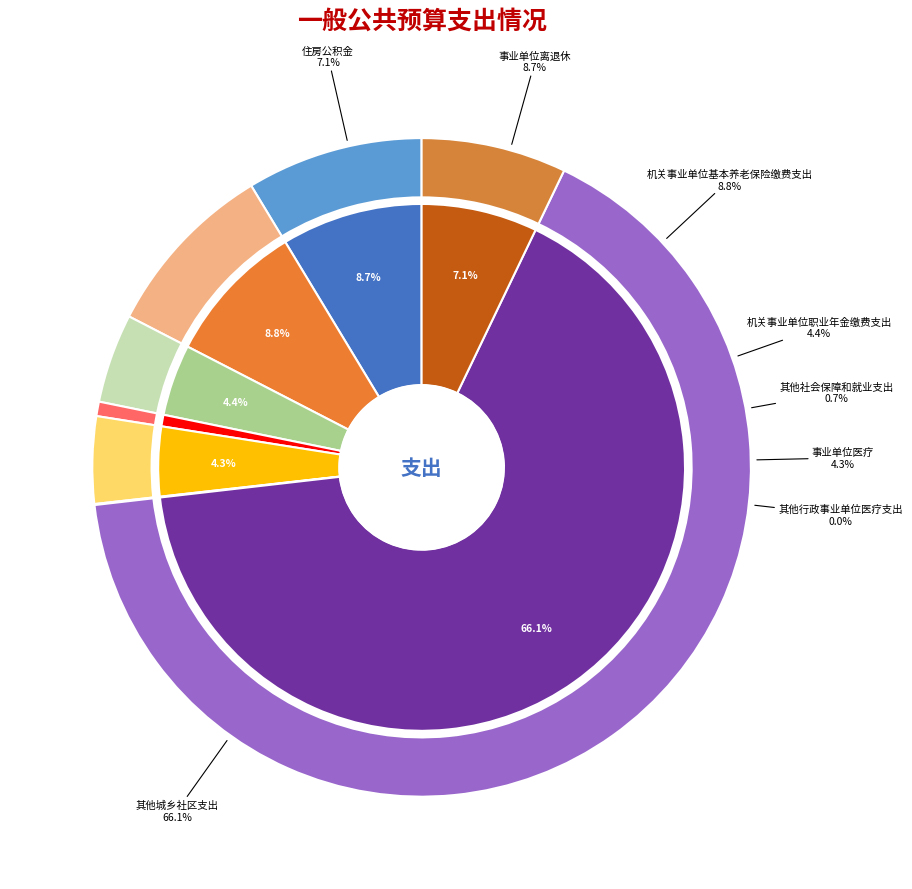

What percentage is NOT represented by 其他社会保障和就业支出?

99.3%